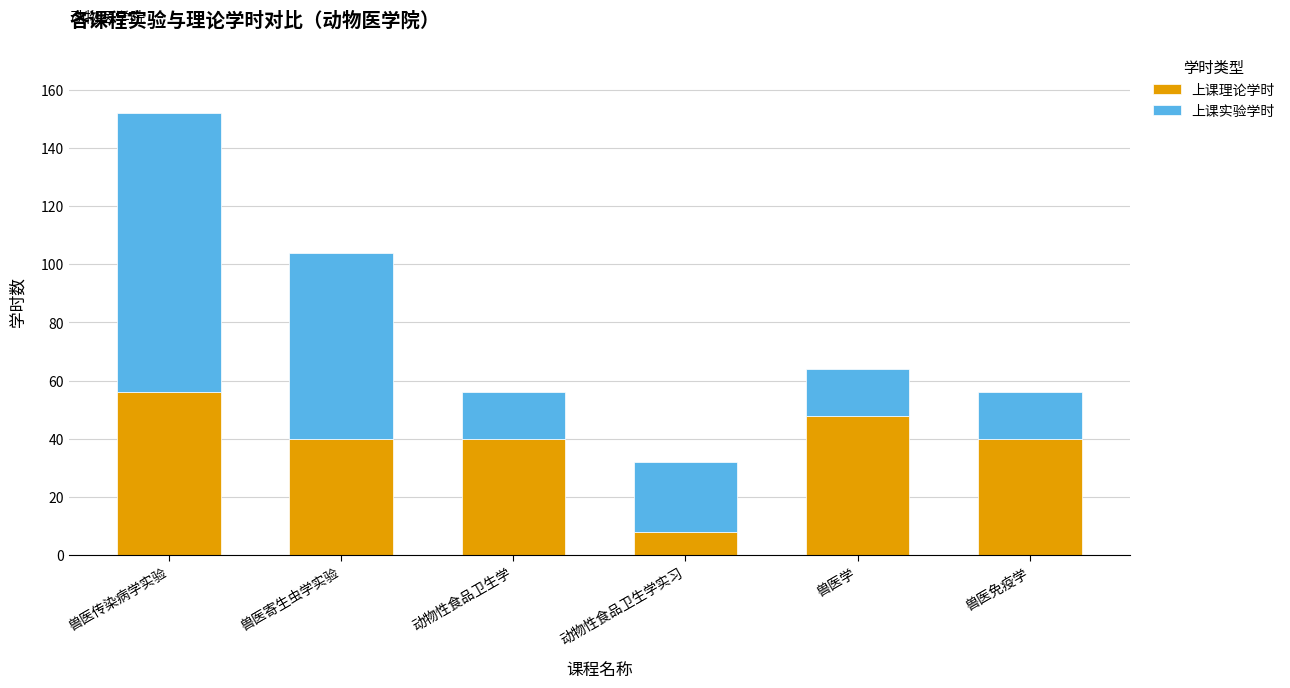

Reading left to right, list the values for the 上课理论学时 series.

56	40	40	8	48	40